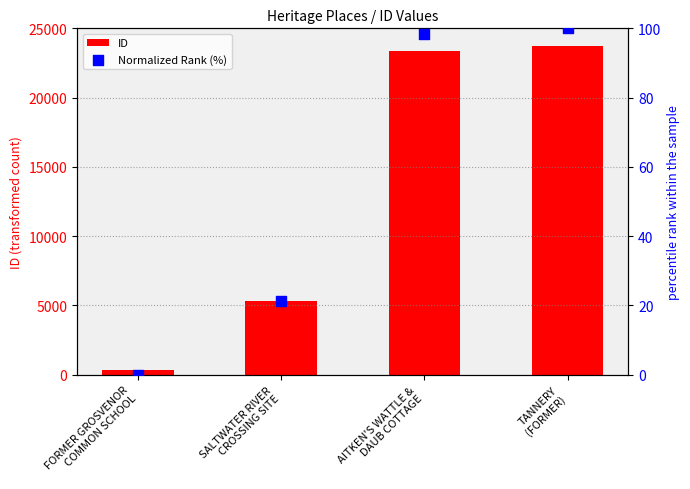

What are all the series names shown in the legend?

ID, Normalized Rank (%)